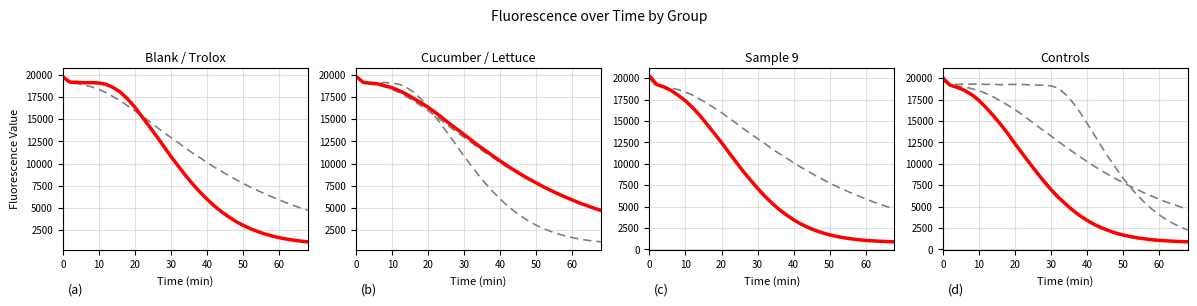

Is this an area chart (filled region under the line)?

No